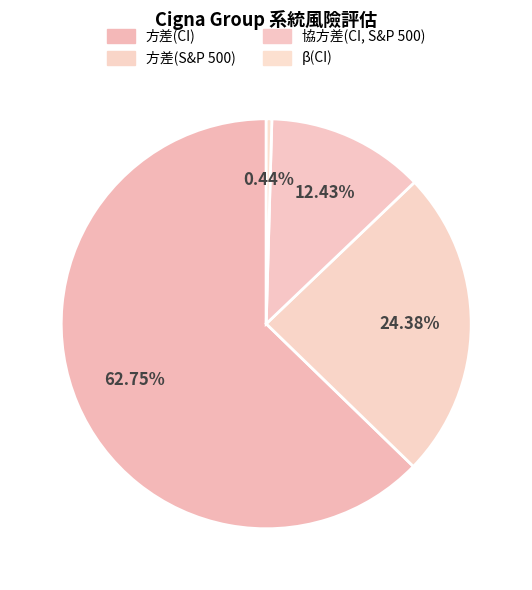

Is 方差(CI) the majority of the pie?

Yes